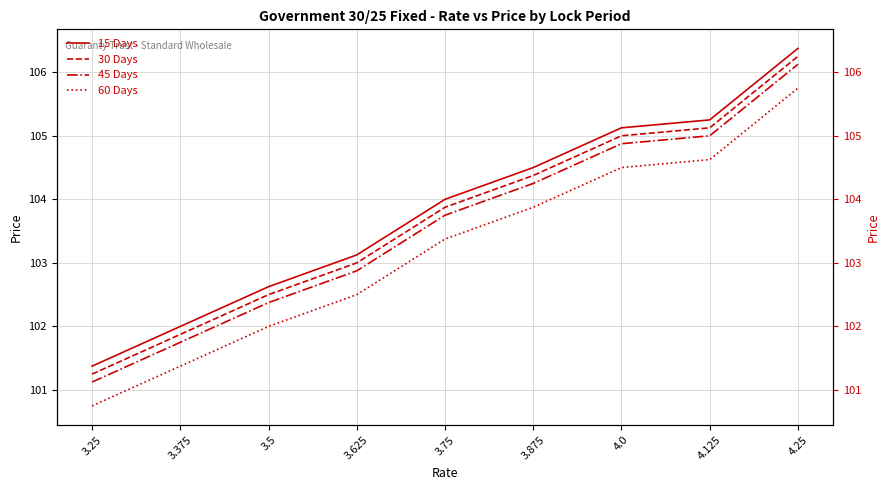

How many lines are shown in the chart?

4